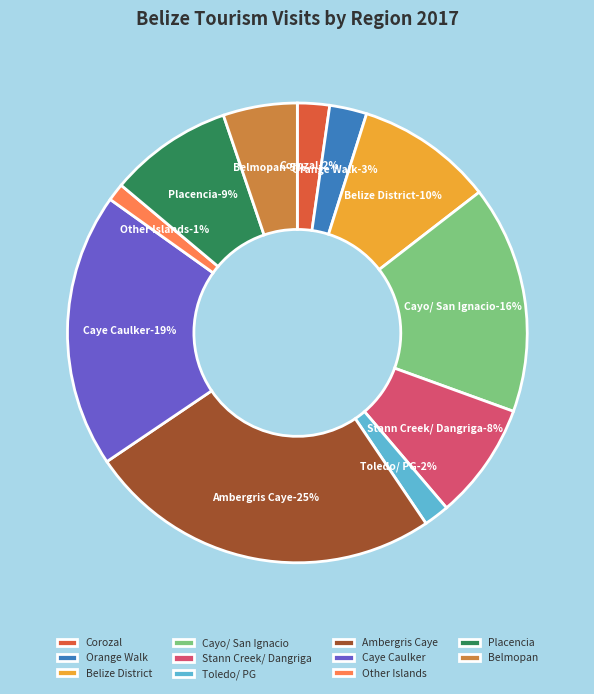

How much of the chart is everything except Corozal?

97.7%